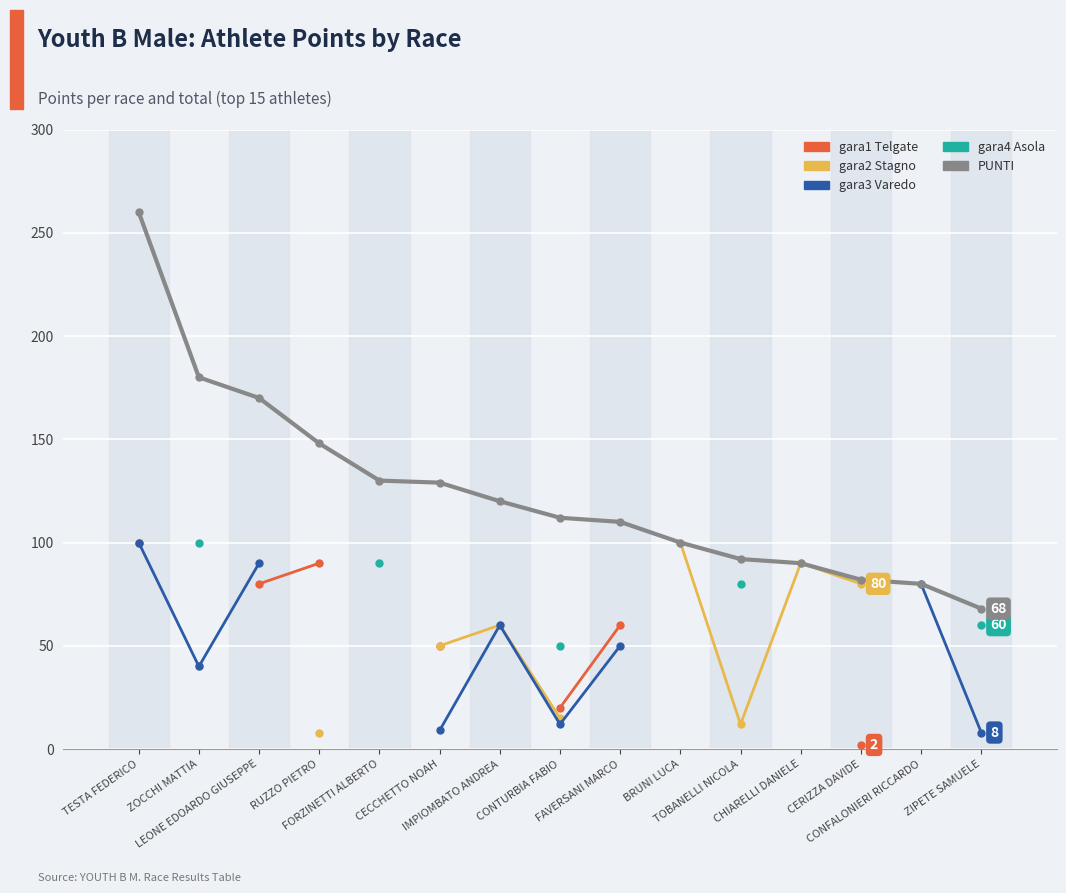

True or false: gara2 Stagno has a value of 40.0 at ZOCCHI MATTIA.

True